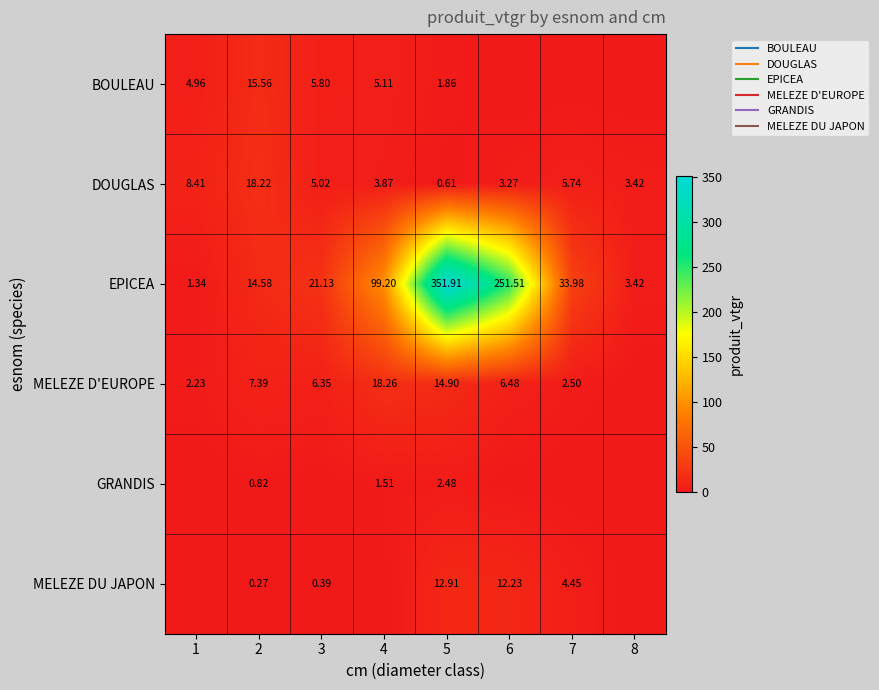

True or false: GRANDIS has a value of 0.0 at 3.

True